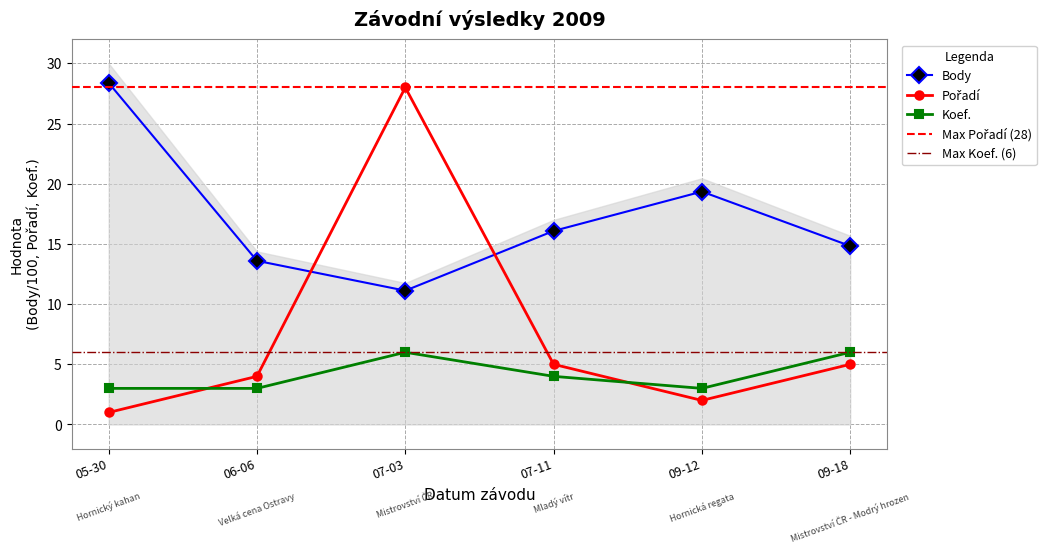

Rank the series by their average value, from lowest to highest.

Koef., Pořadí, Body